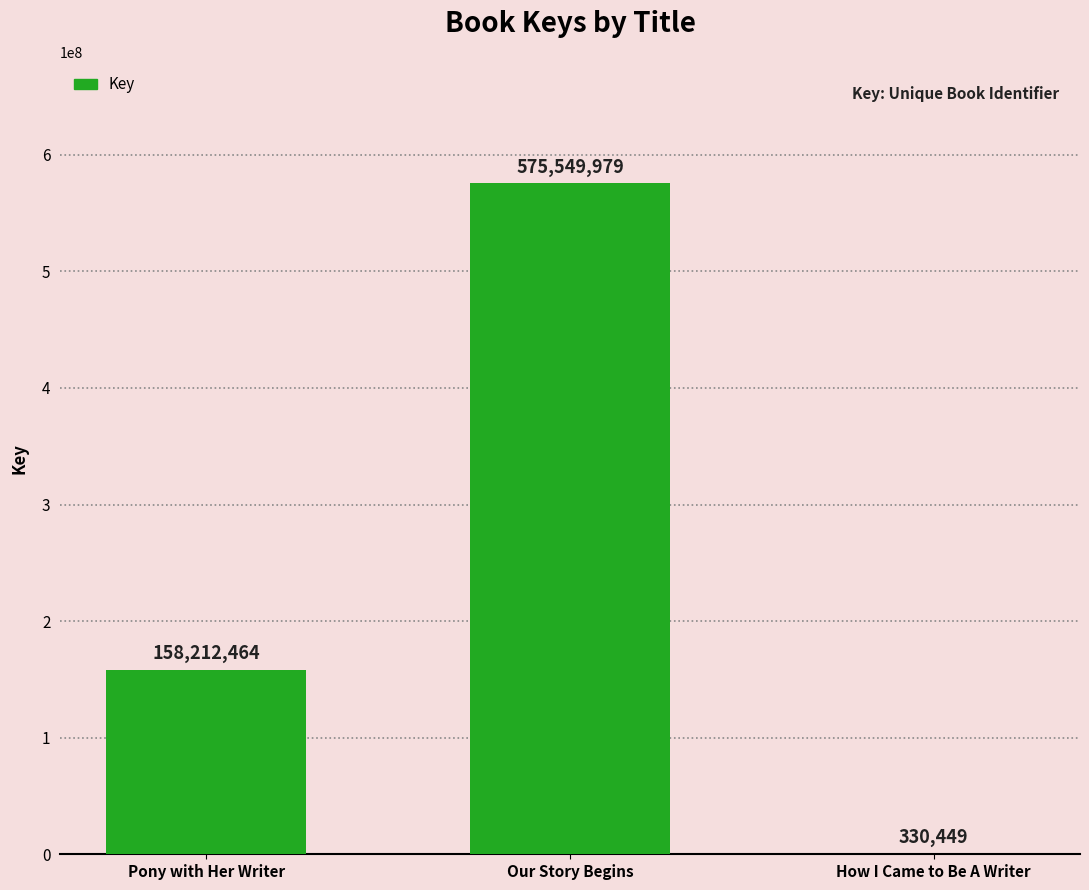

What is the approximate value at Our Story Begins, to the nearest 10?

575549980